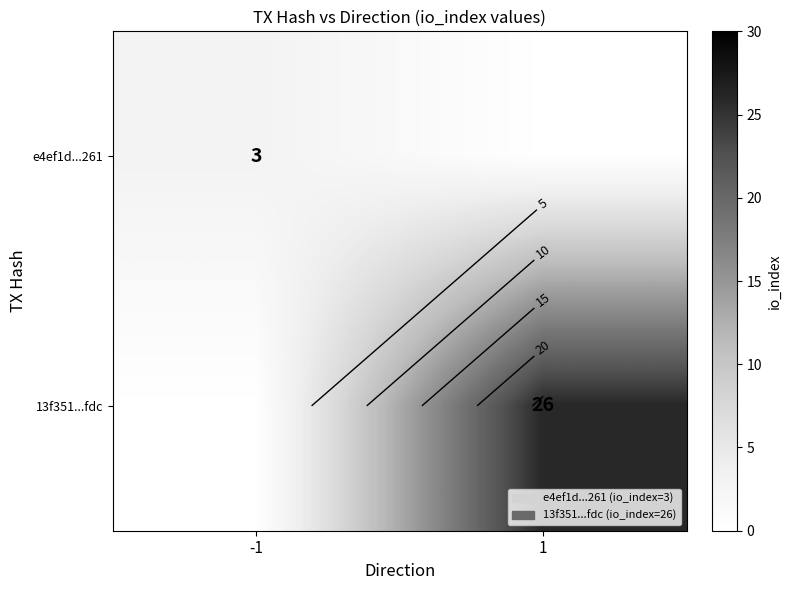

The 13f351...fdc series shows 0 at -1. True or false?

True